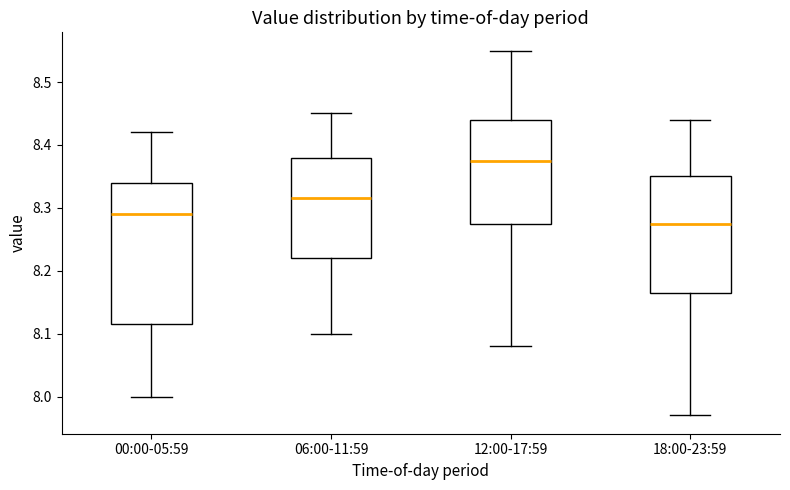

Reading left to right, transcribe this box plot: for each box, give where its median line is, the range the box spans, and where its two whiskers end, as read against the y-axis. The values are not printed on the chart, so give them approximately, as read against the axis.

00:00-05:59: median 8.29, box 8.12 to 8.34, whiskers 8.00 to 8.42
06:00-11:59: median 8.32, box 8.22 to 8.38, whiskers 8.10 to 8.45
12:00-17:59: median 8.38, box 8.28 to 8.44, whiskers 8.08 to 8.55
18:00-23:59: median 8.28, box 8.17 to 8.35, whiskers 7.97 to 8.44